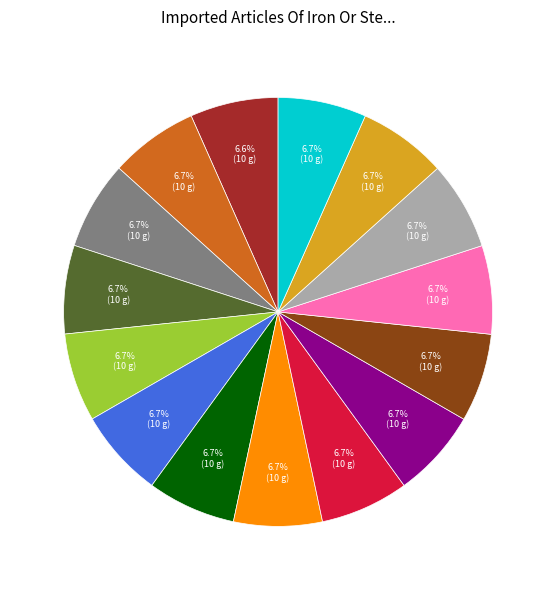

Does any single category account for the majority?

No